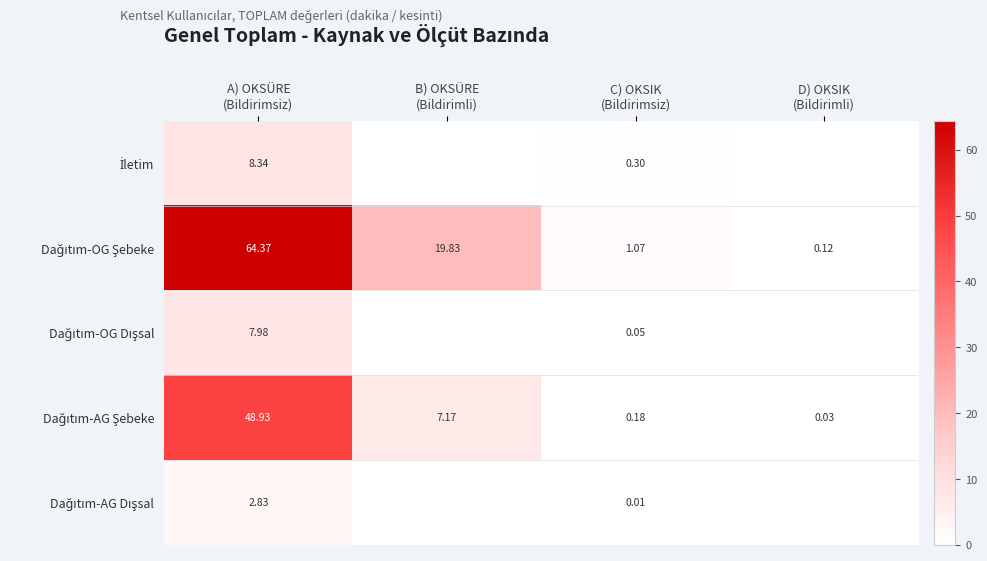

Rank the series by their maximum value, from highest to lowest.

Dağıtım-OG Şebeke, Dağıtım-AG Şebeke, İletim, Dağıtım-OG Dışsal, Dağıtım-AG Dışsal